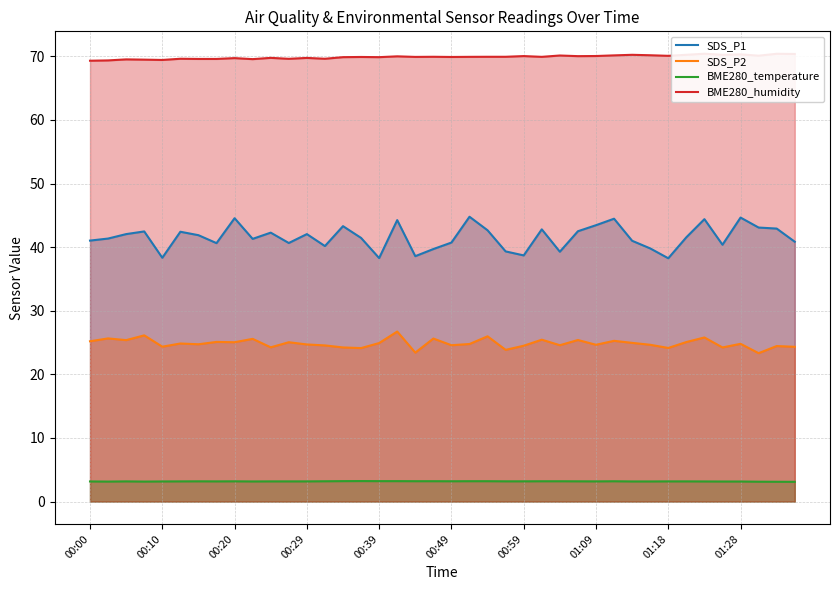

Rank the series by their average value, from highest to lowest.

BME280_humidity, SDS_P1, SDS_P2, BME280_temperature